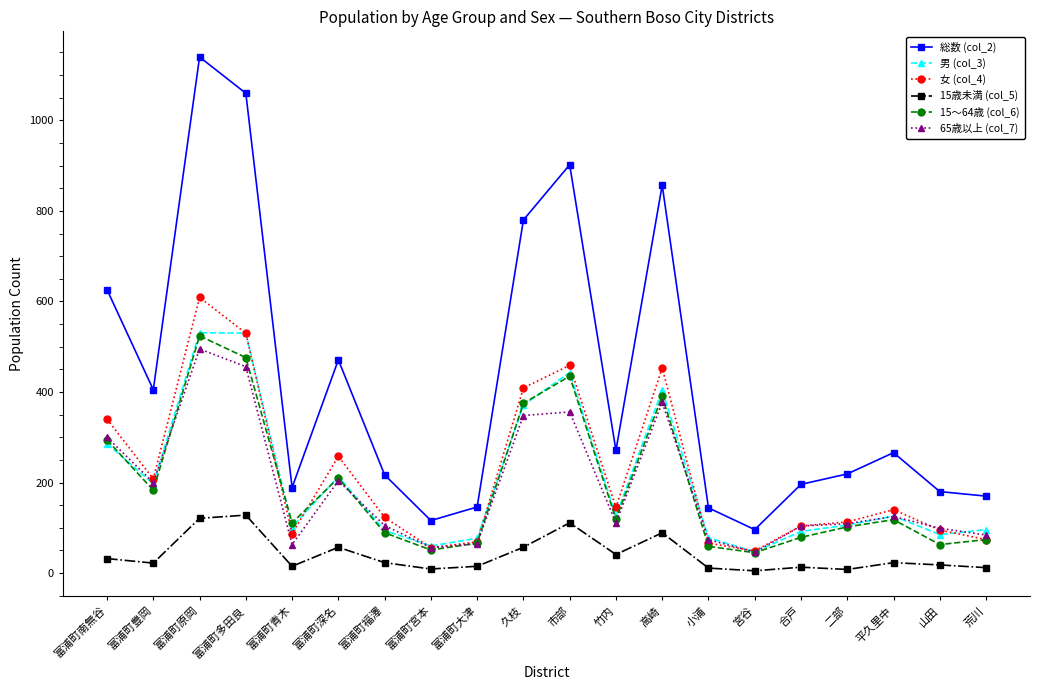

True or false: 女 (col_4) and 男 (col_3) intersect in this chart.

True